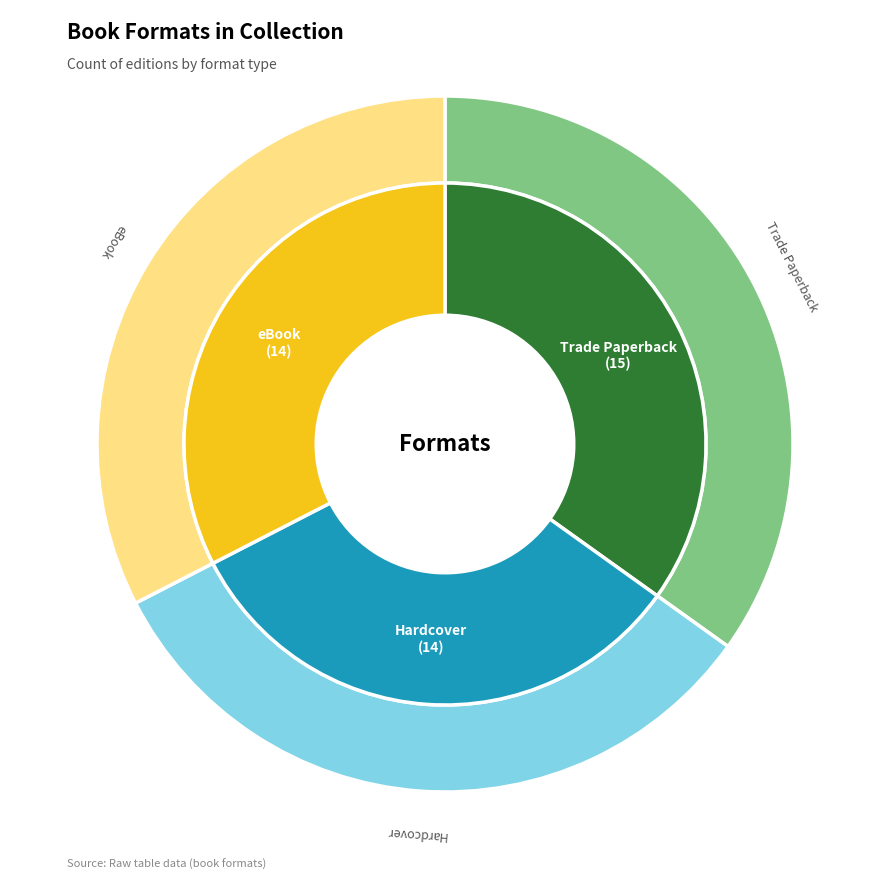

Which slice is the smallest?

Hardcover